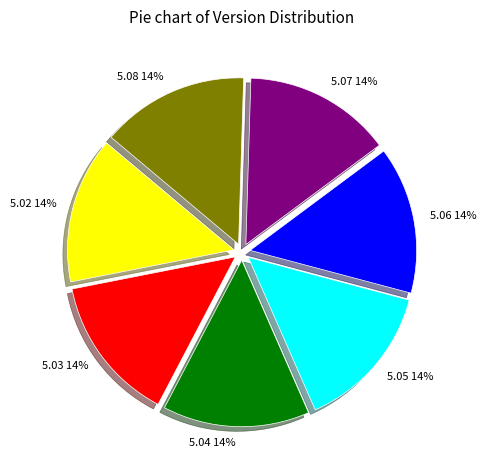

Approximately how many times larger is the value at 5.04 compared to 5.06?

1.0